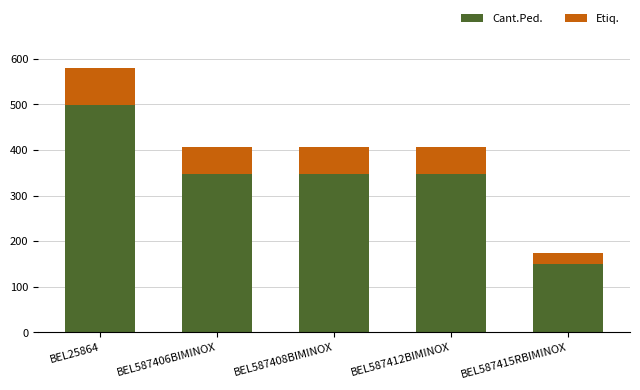

At which label does Cant.Ped. reach its minimum?

BEL587415RBIMINOX